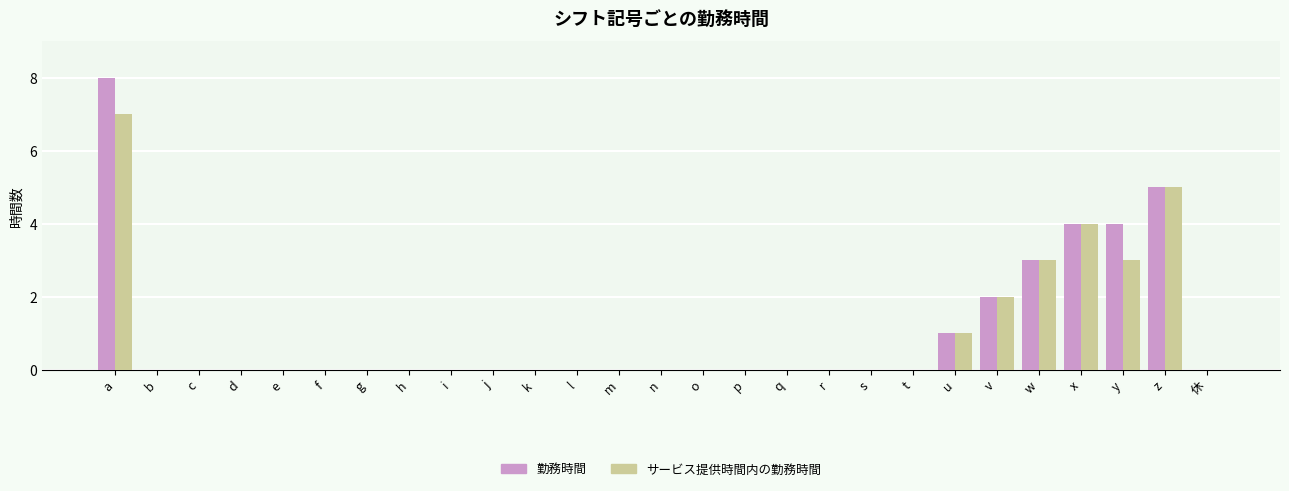

Read the サービス提供時間内の勤務時間 value at z.

5